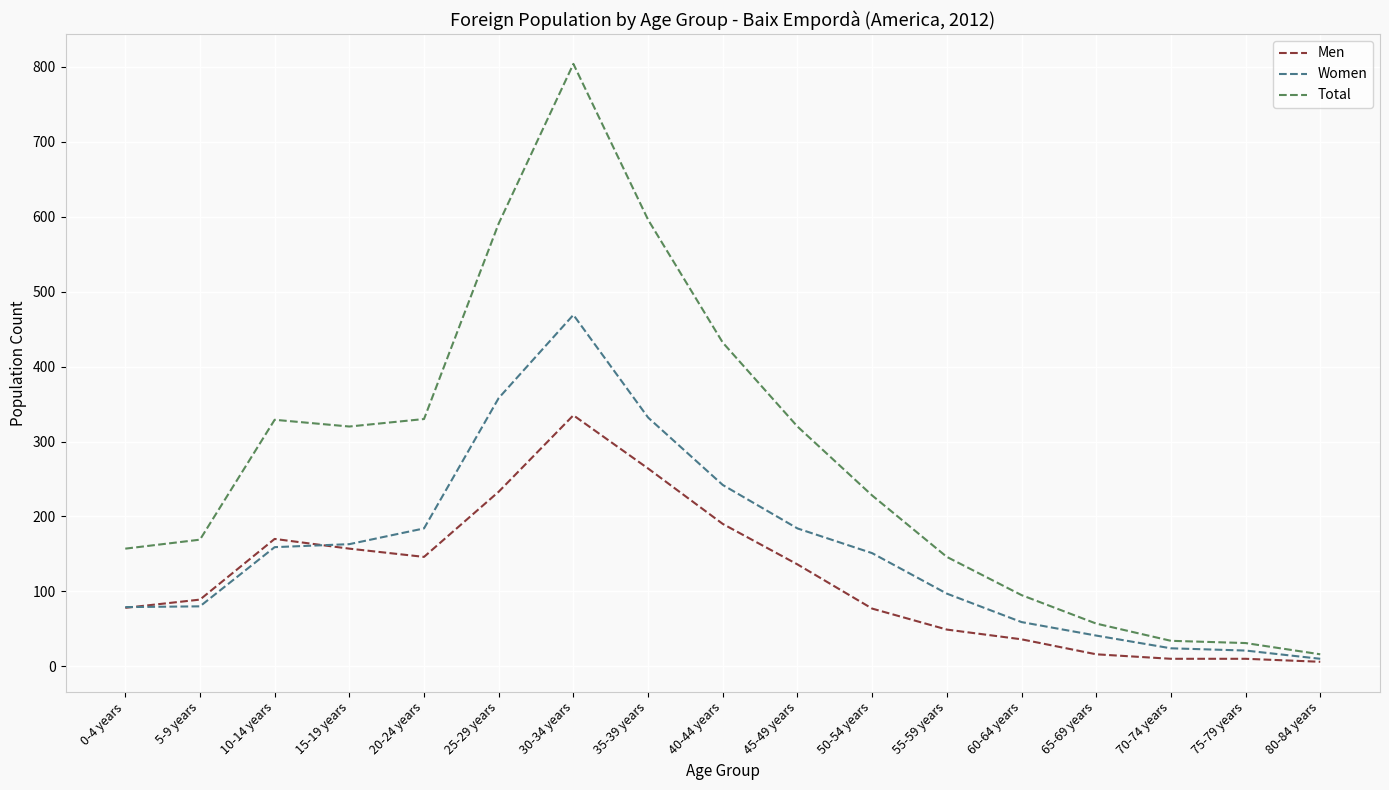

List the series in order of their peak value, highest first.

Total, Women, Men